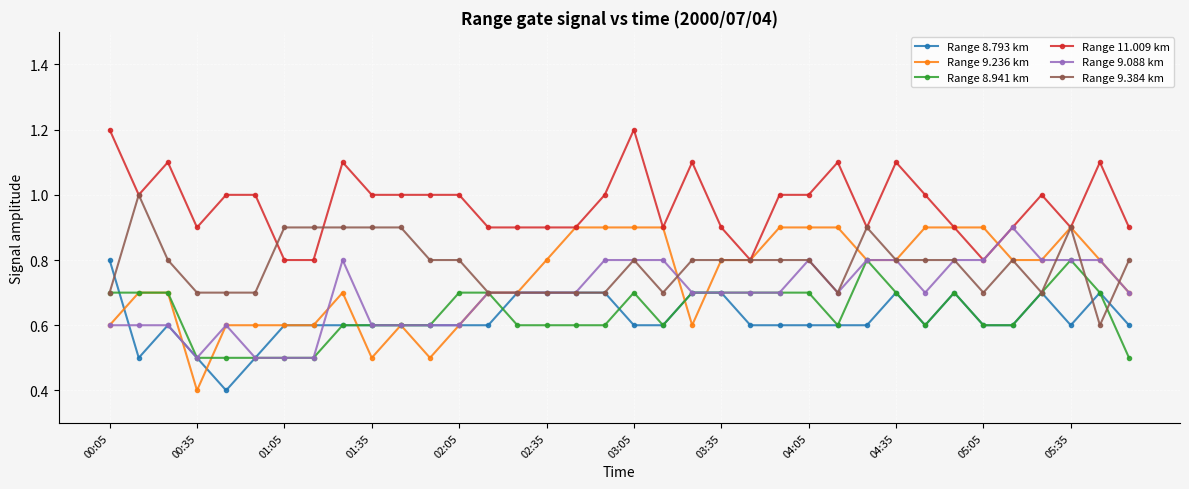

What is the value of the Range 11.009 km point at the 26th from the left?

1.1